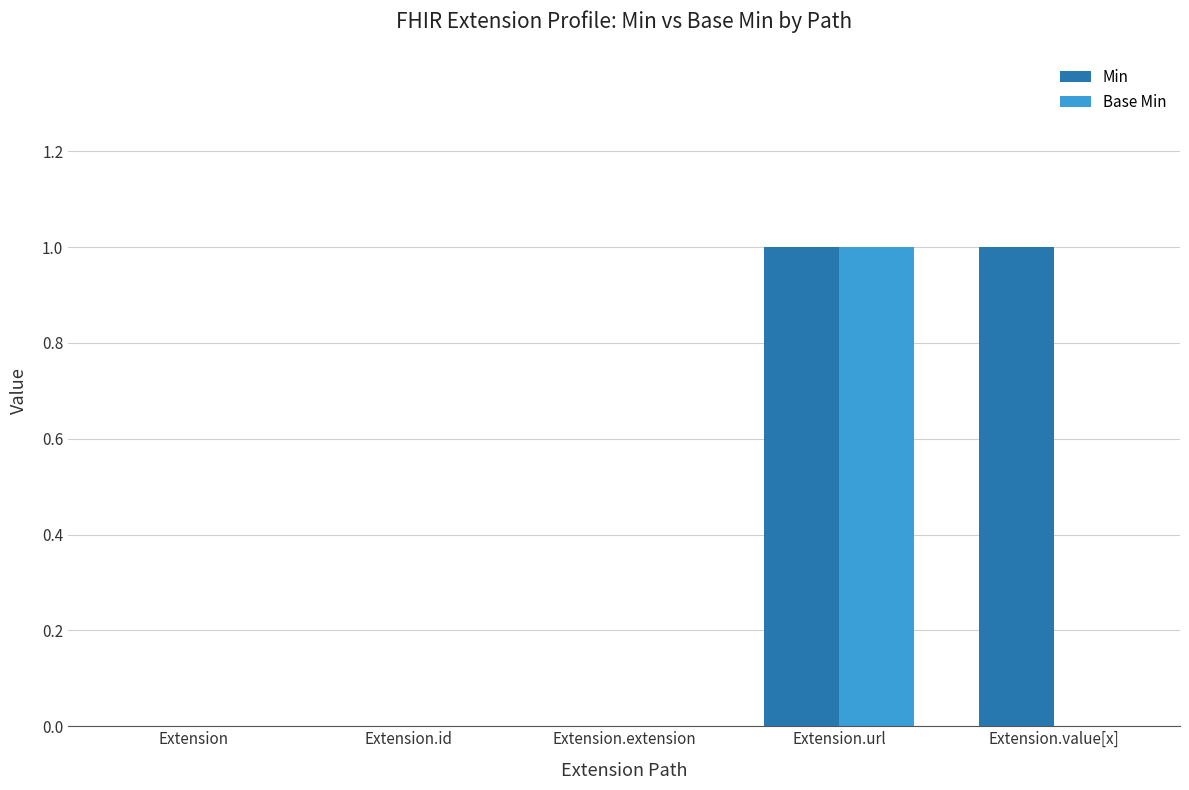

Which series has the largest total across all categories?

Min